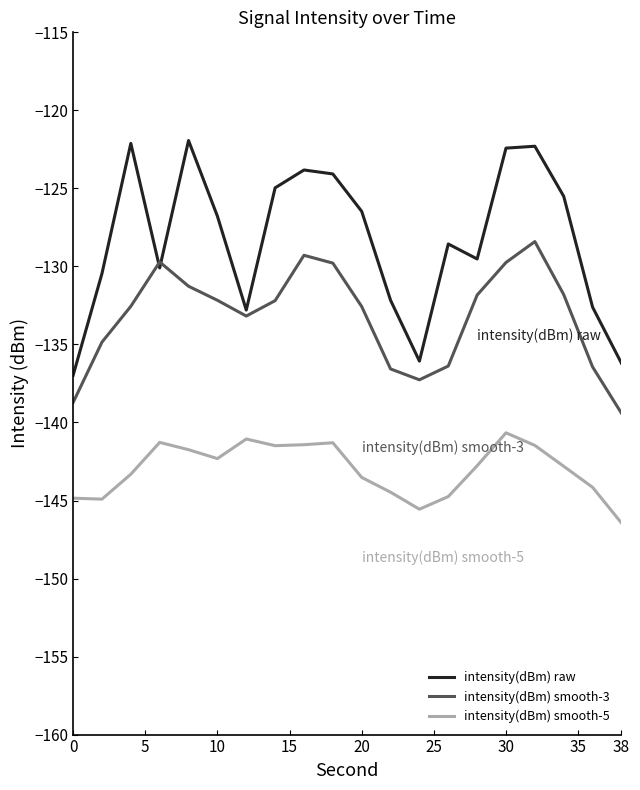

What is the smallest value displayed?

-146.4